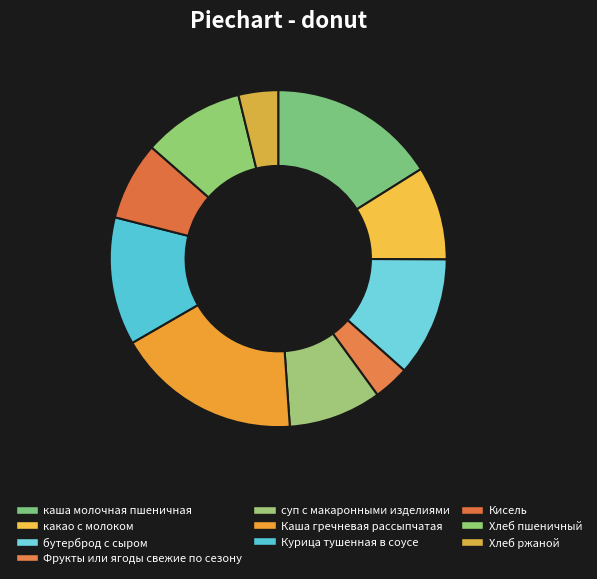

True or false: Каша гречневая рассыпчатая accounts for 18% of the total.

True